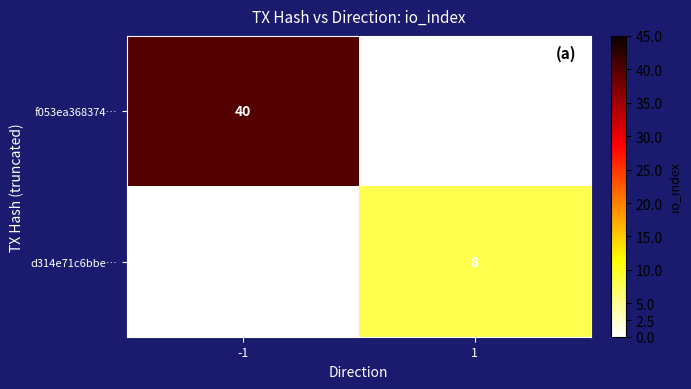

How many categories are shown in the chart?

2